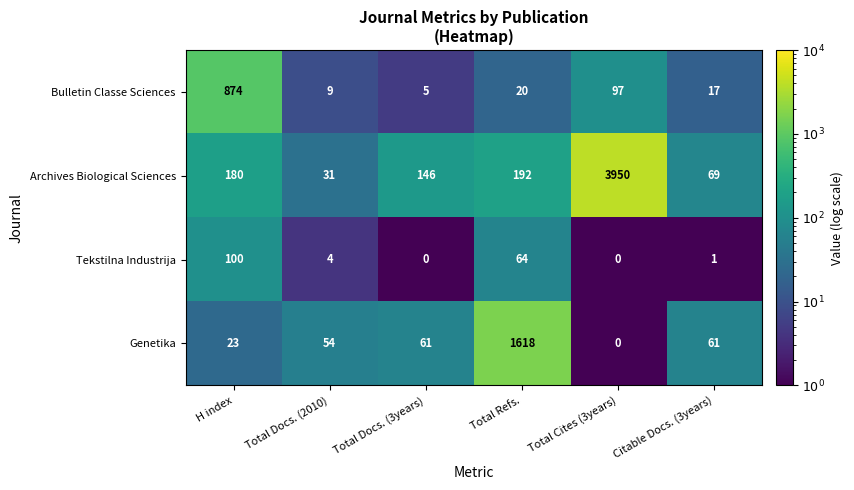

True or false: Bulletin Classe Sciences has a value of 17 at Citable Docs. (3years).

True